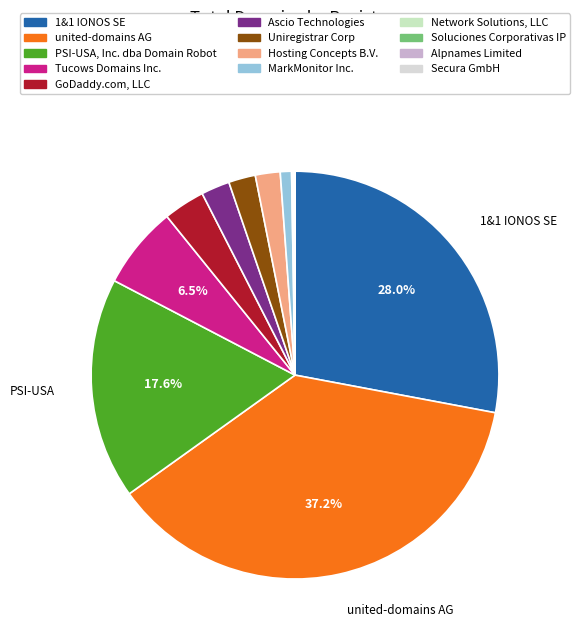

What is the largest slice in the pie chart?

united-domains AG